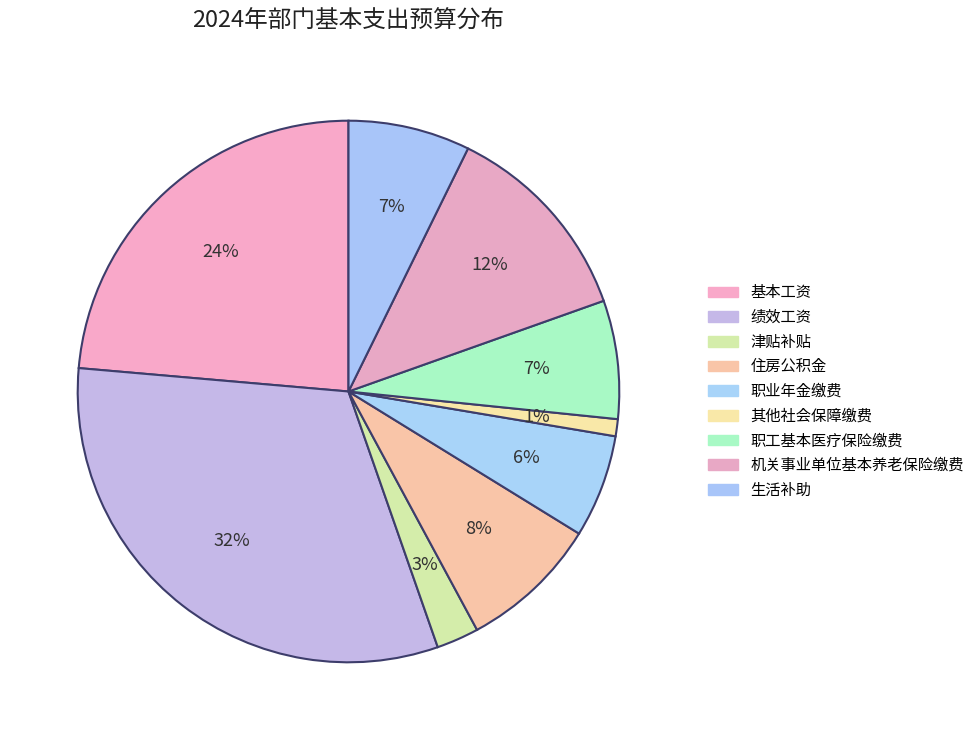

Count the number of slices in the pie.

9